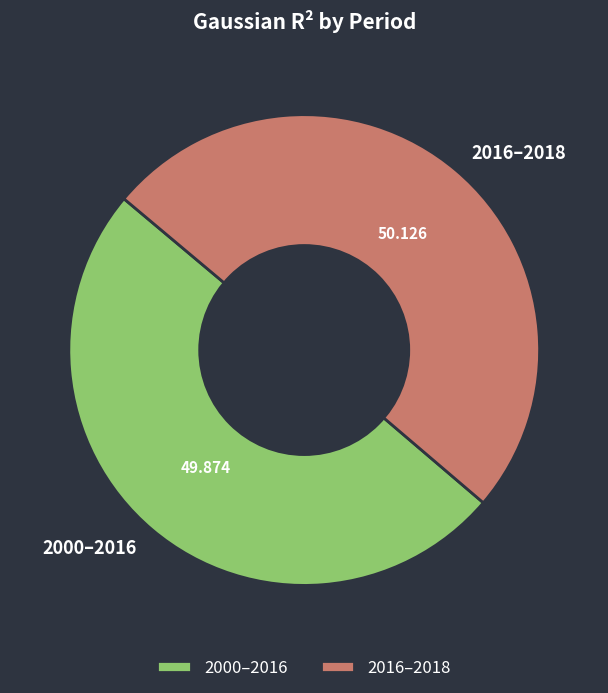

How many slices are in this pie chart?

2